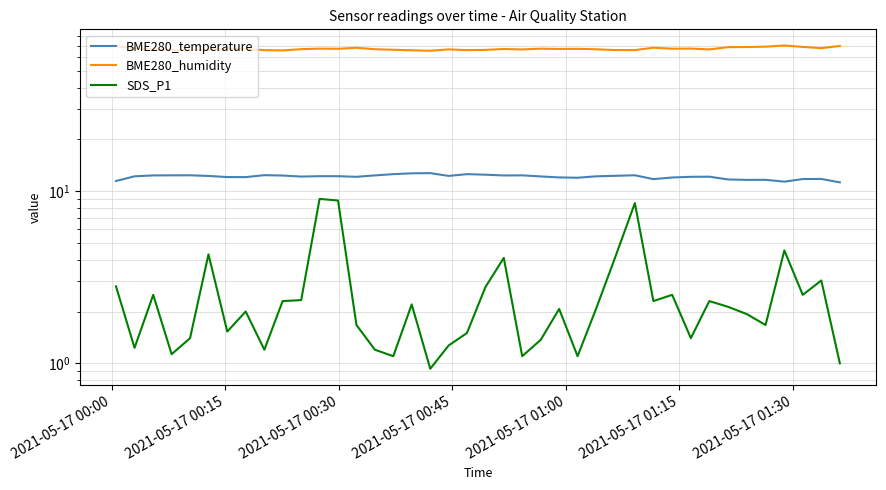

In SDS_P1, how many points are higher than both neighbors (excluding endpoints)?

12